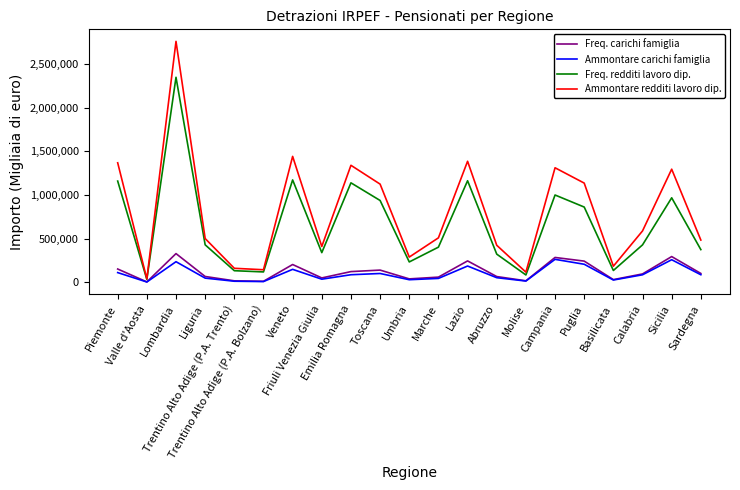

What is the greatest value displayed?

2760991